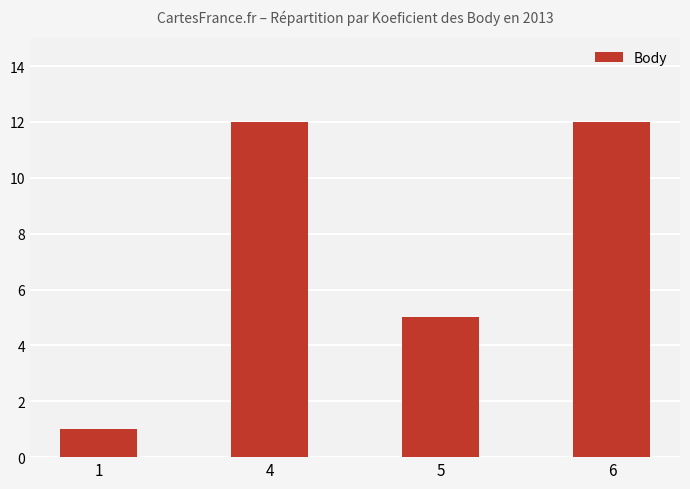

Read the value at 6, to the nearest 5.

10